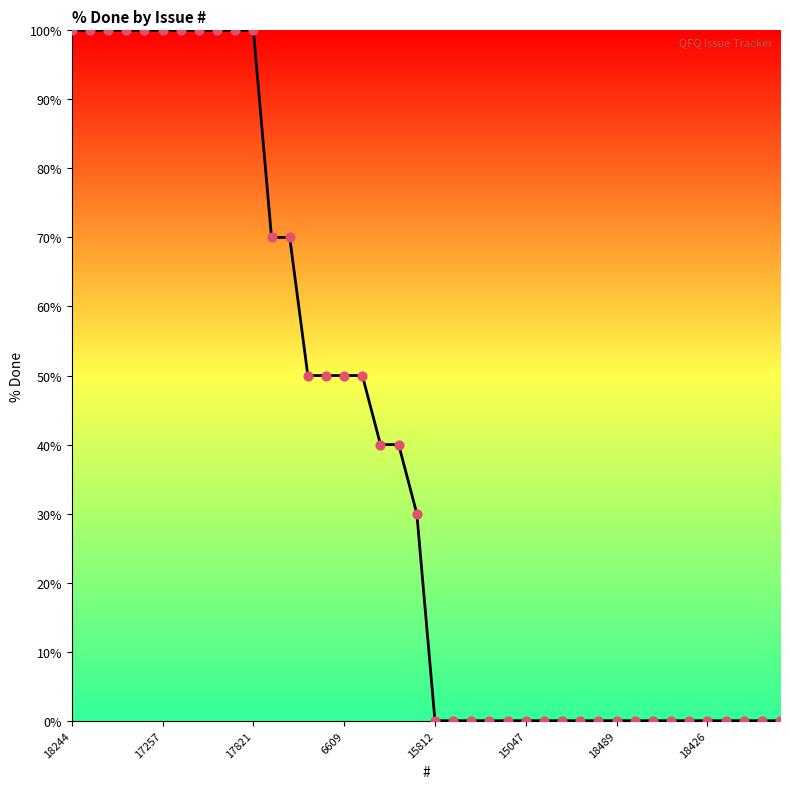

What is the greatest value displayed?

100